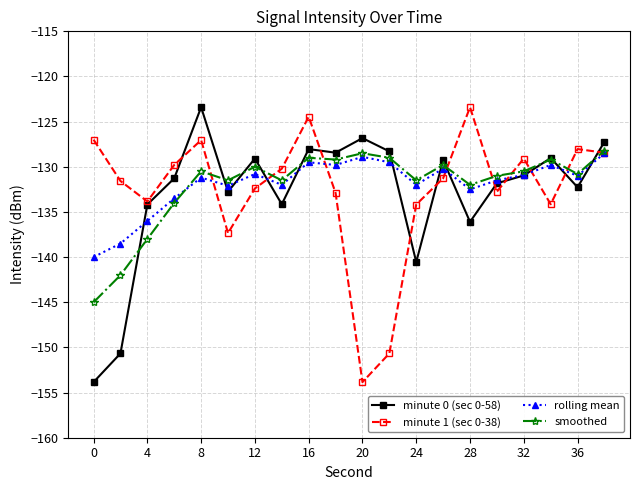

True or false: rolling mean has more than 0 interior local peaks.

True